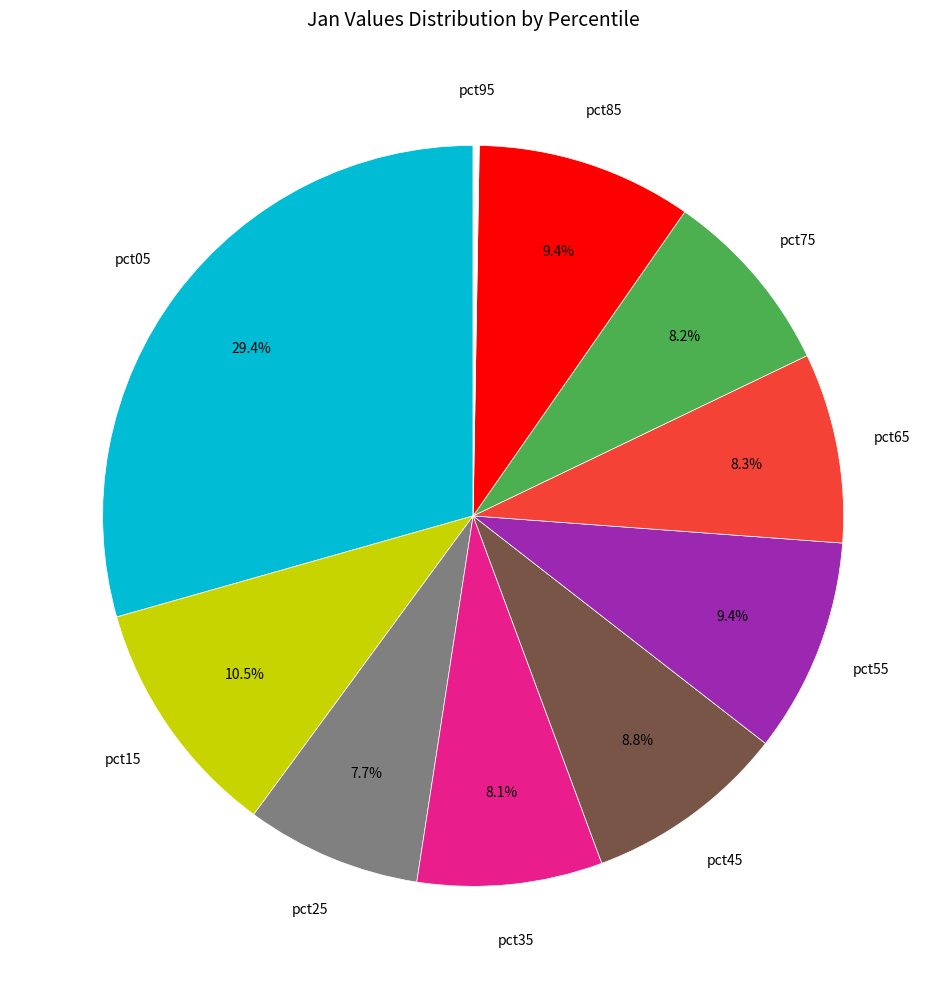

Does any single category account for the majority?

No